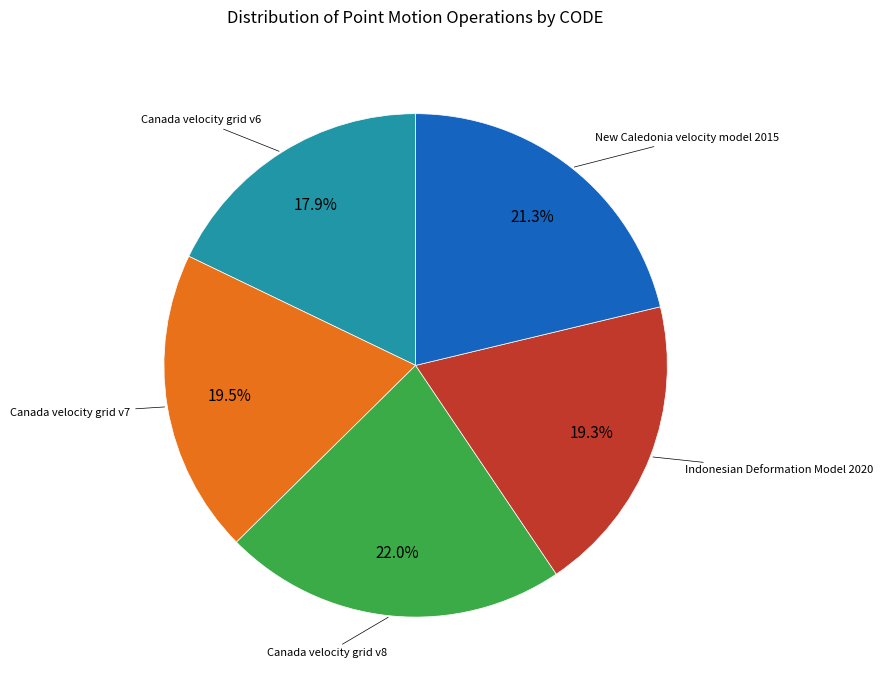

Is there any slice that represents more than half of the pie?

No